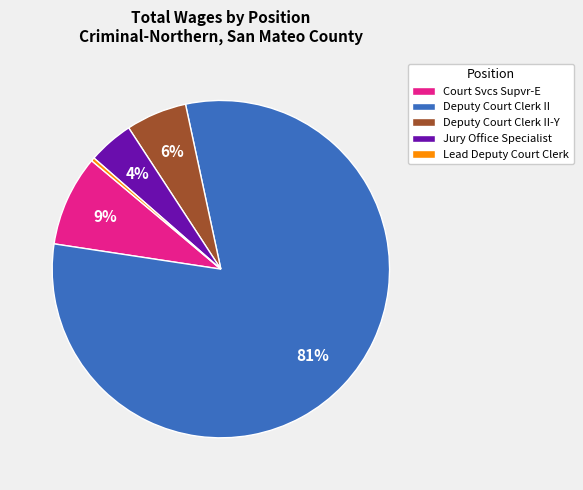

To the nearest percent, what percentage of the pie is Court Svcs Supvr-E?

9%